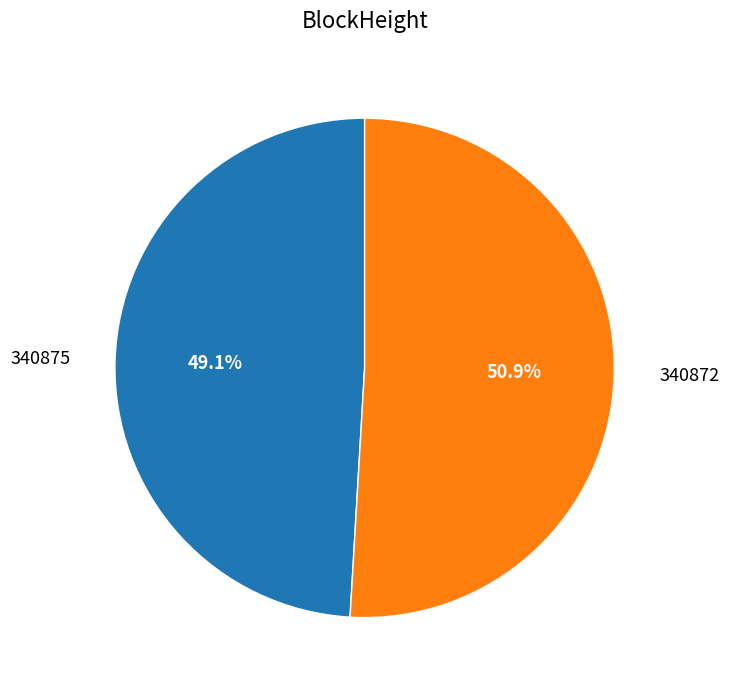

Which has a higher value, 340872 or 340875?

340872